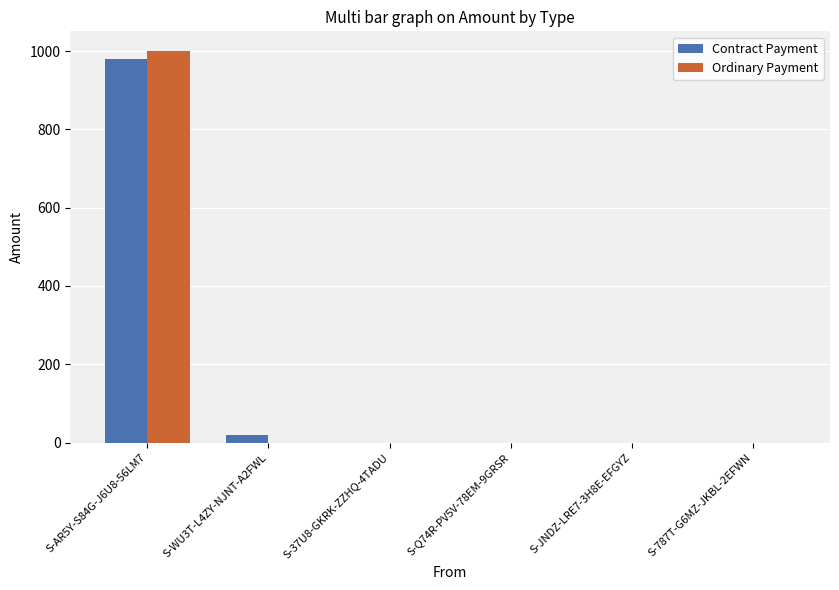

True or false: Contract Payment has a value of 332.3 at S-JNDZ-LRE7-3H8E-EFGYZ.

False